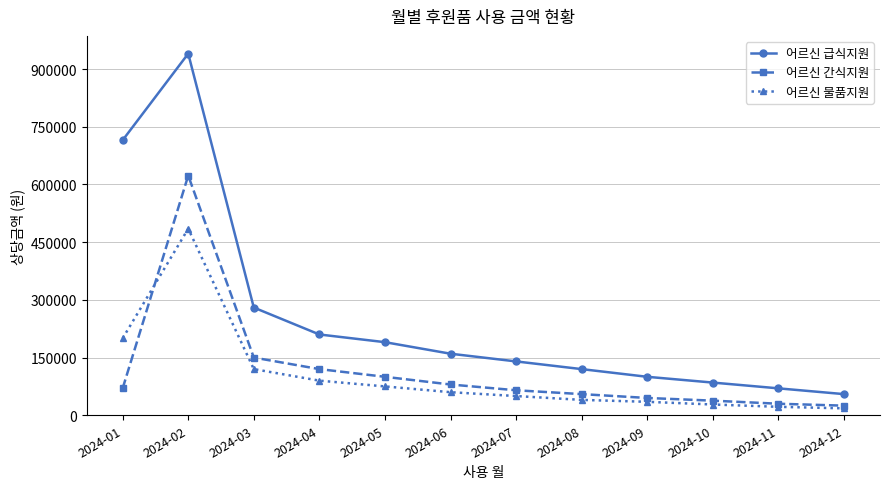

List the series in order of their peak value, lowest first.

어르신 물품지원, 어르신 간식지원, 어르신 급식지원